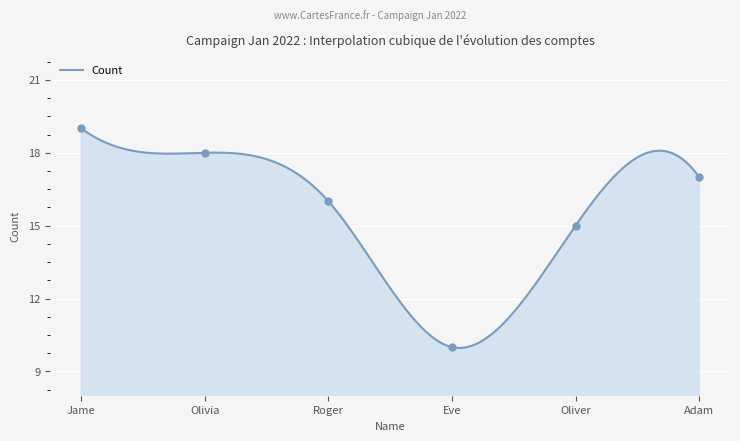

What is the ratio of the value at Eve to the value at Oliver?

0.7